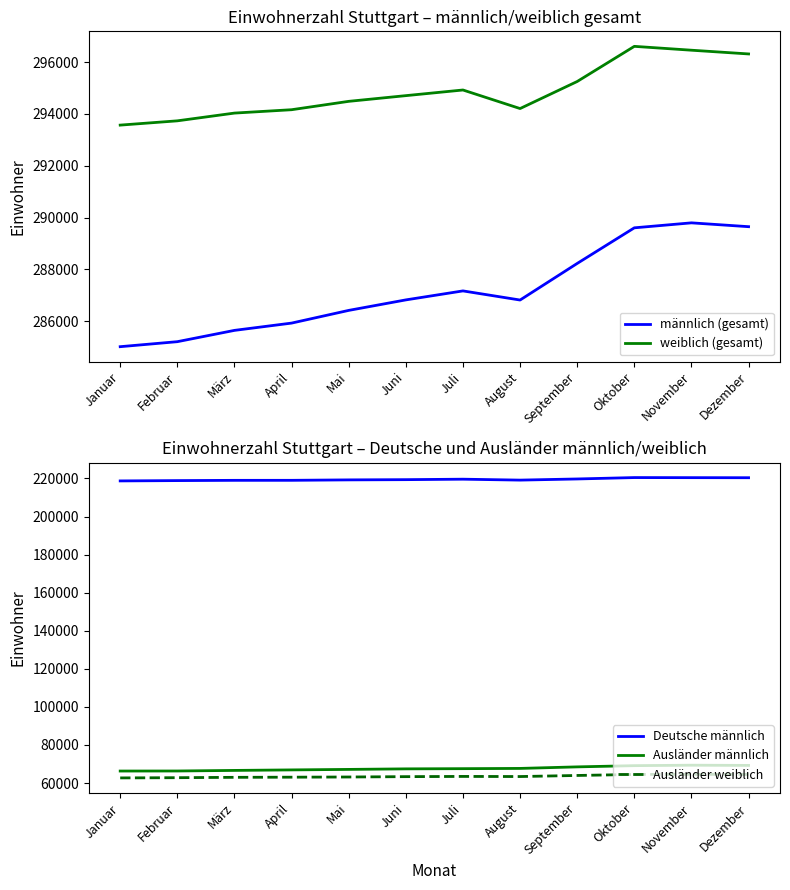

True or false: Ausländer männlich and weiblich (gesamt) cross at least once.

False